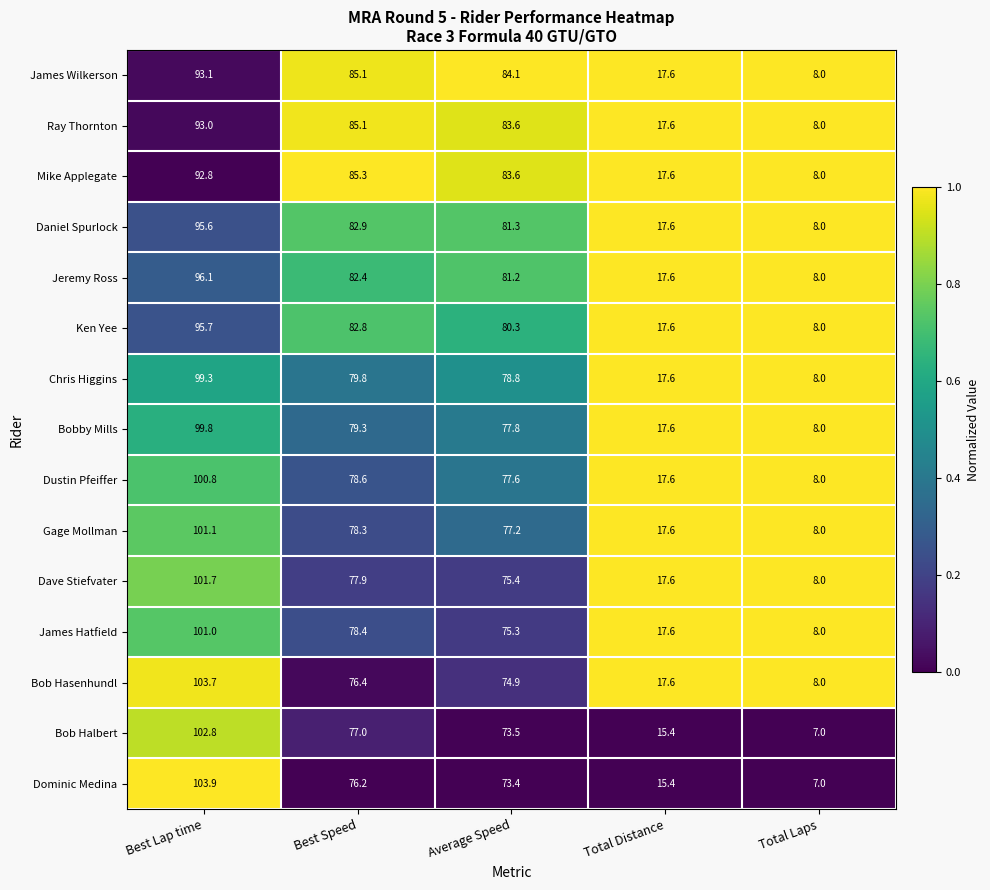

What is the spread (max minus min) of values at Total Laps?

1.0